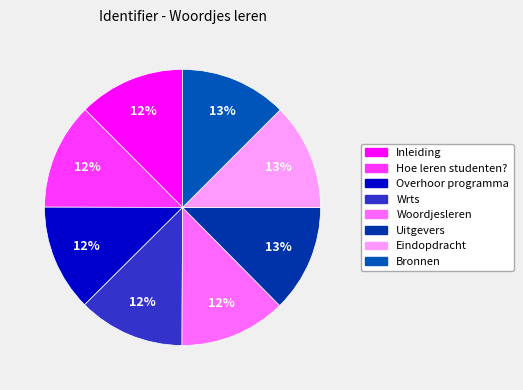

True or false: Uitgevers accounts for 13% of the total.

True